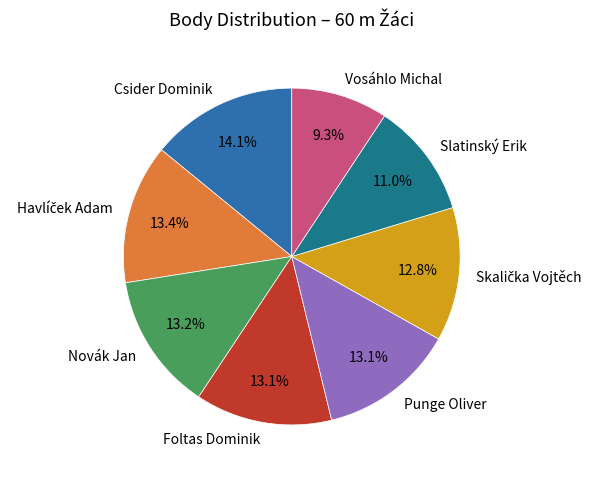

To the nearest percent, what is the average slice percentage?

12%